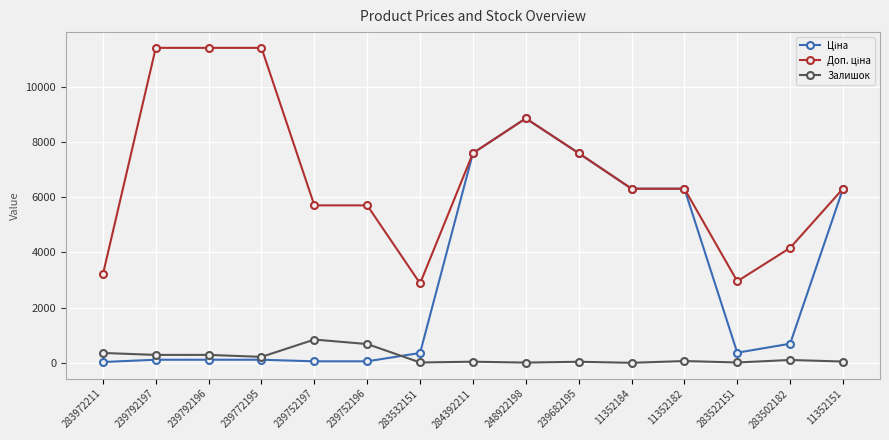

At how many categories does at least one series exceed 5864?

9